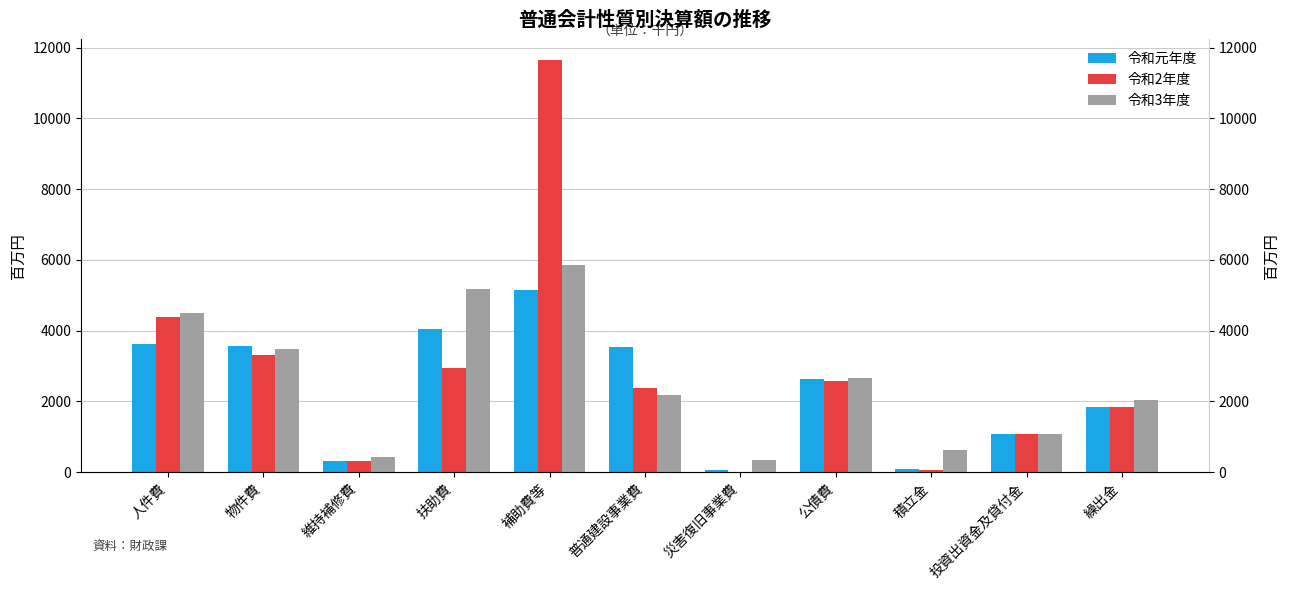

How many groups of bars are there?

11